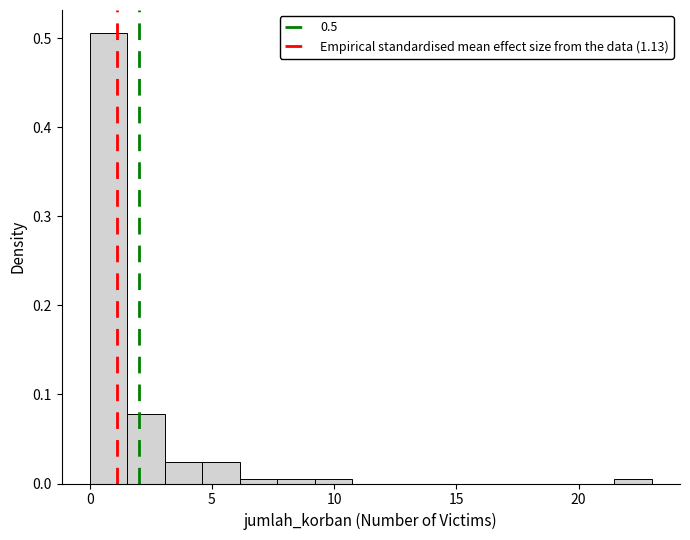

Around what value on the x-axis is the tallest bar? Give the approximate position of its centre, as read against the axis.

1.0